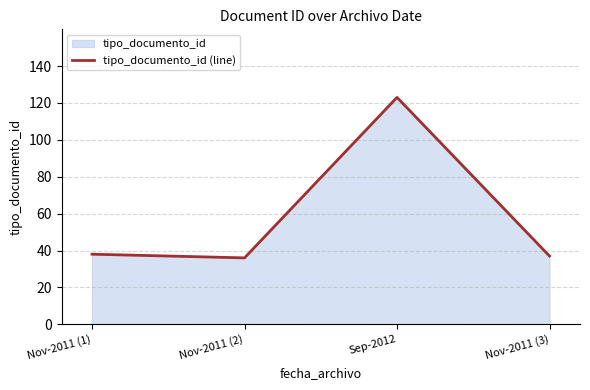

What is the approximate value at Nov-2011 (2), to the nearest 5?

35